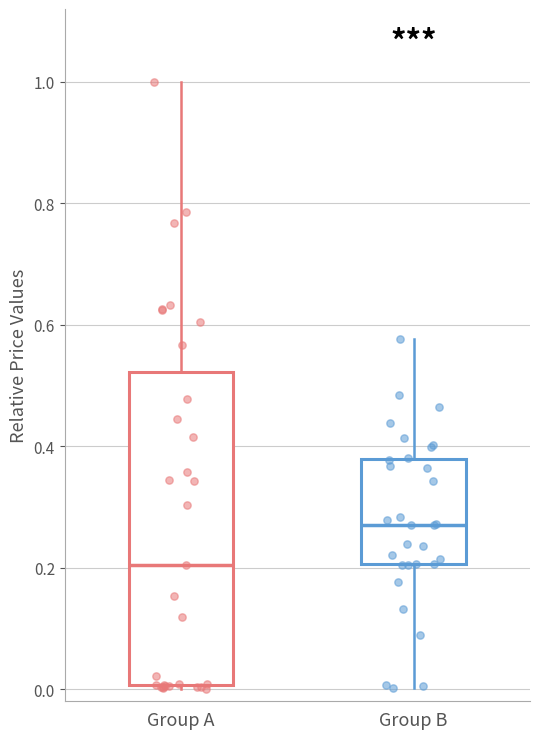

Reading left to right, transcribe this box plot: for each box, give where its median line is, the range the box spans, and where its two whiskers end, as read against the y-axis. The values are not printed on the chart, so give them approximately, as read against the axis.

Group A: median 0.20, box 0.00 to 0.52, whiskers 0.00 (just below the box's lower edge) to 1.00
Group B: median 0.28, box 0.20 to 0.38, whiskers 0.00 to 0.58